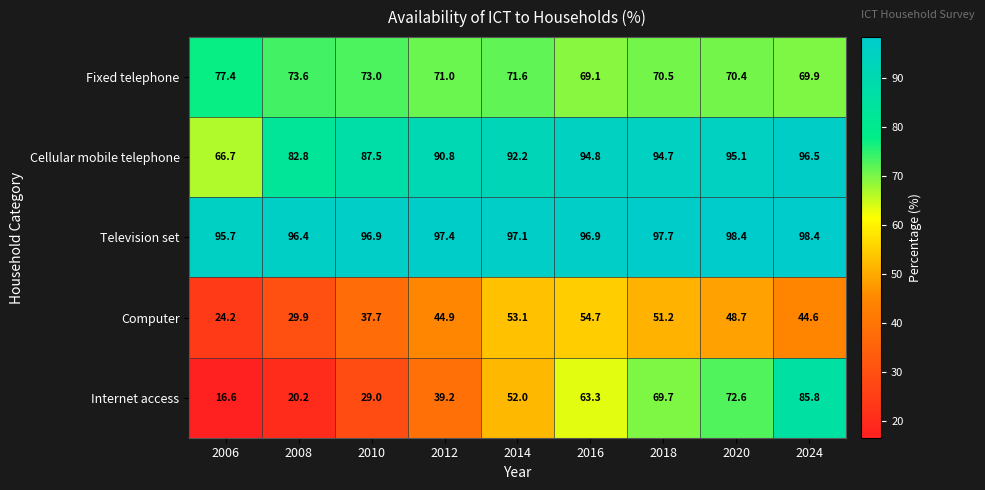

How many data points in Computer are less than 44?

3